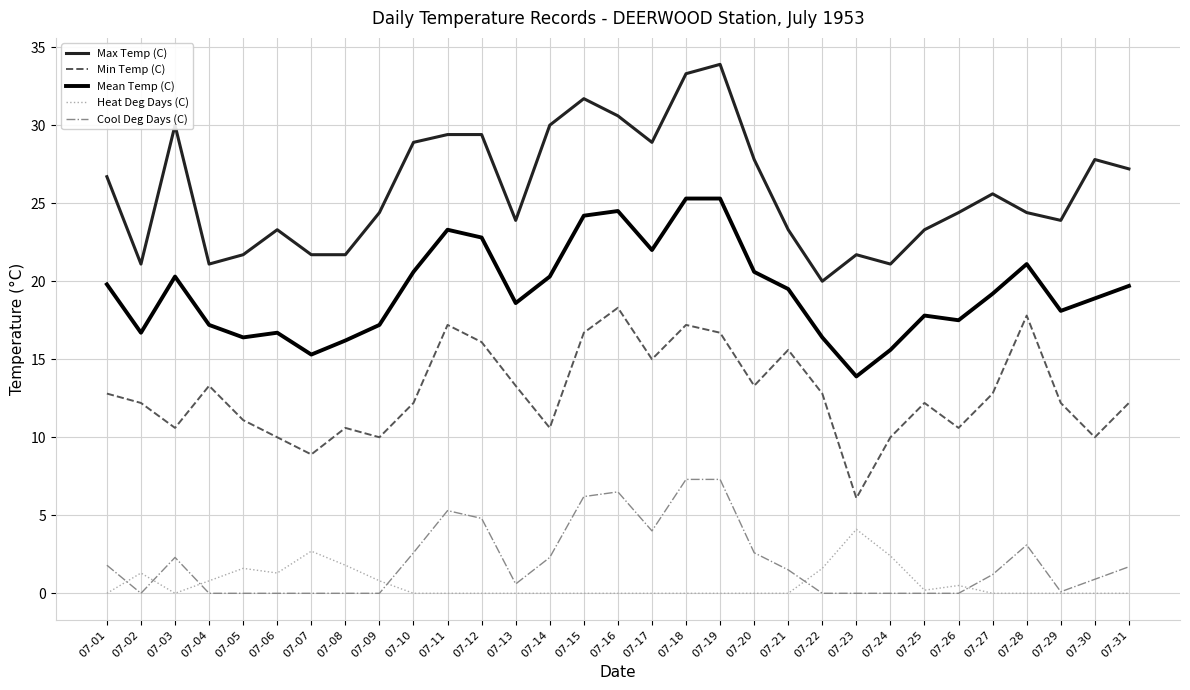

What is the maximum value for Heat Deg Days (C)?

4.1